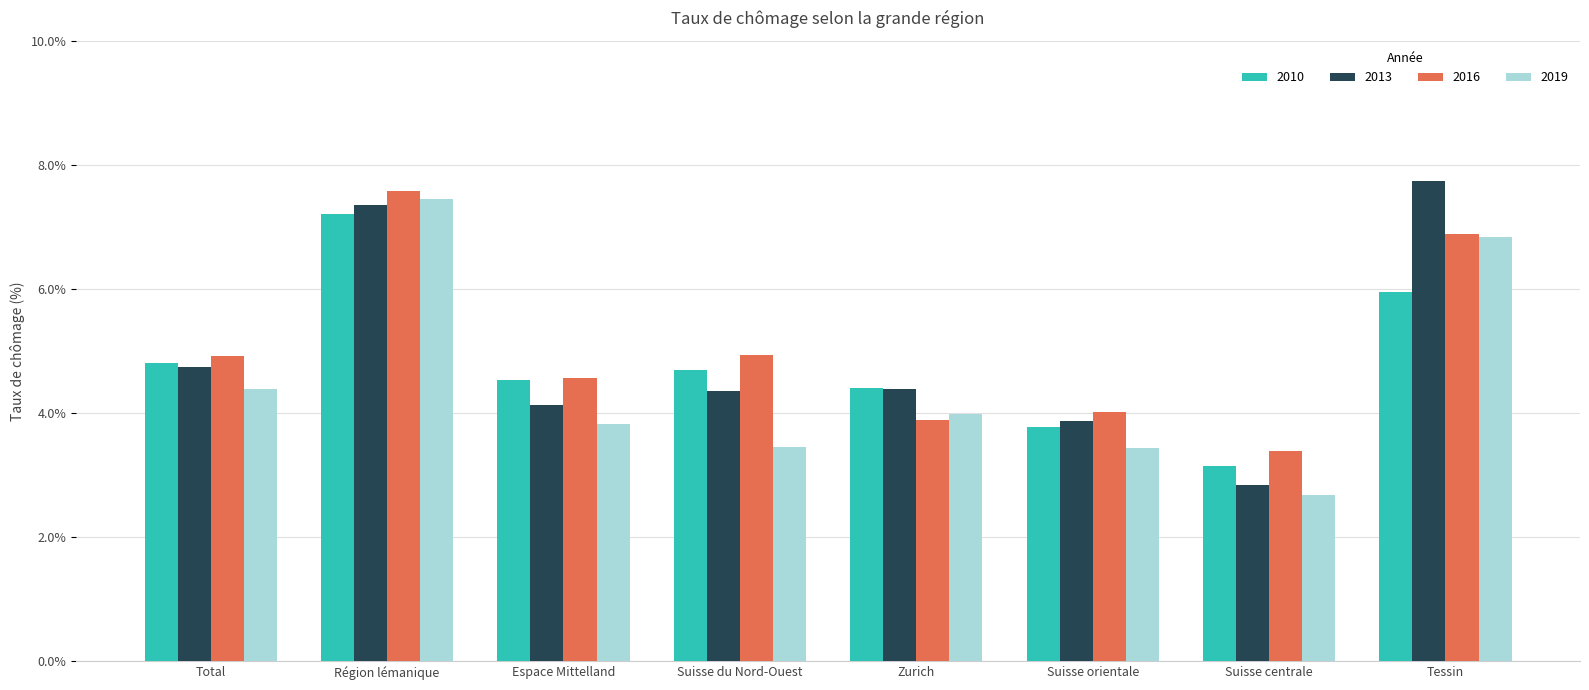

Count the number of data series in this chart.

4